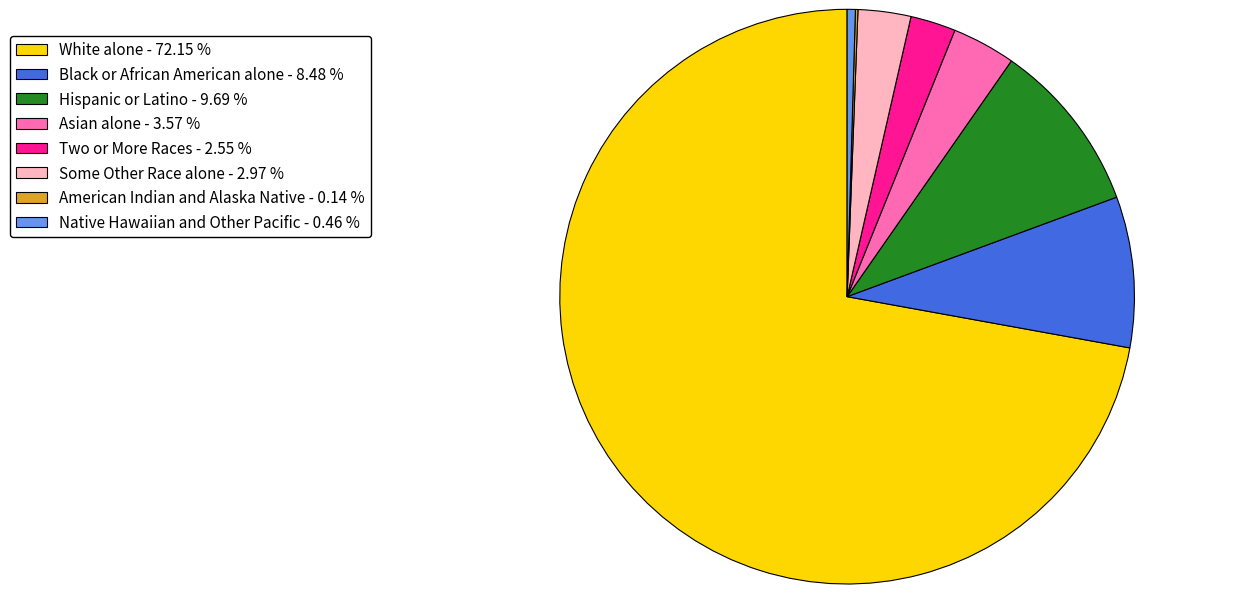

Which slice represents more than half of the pie?

White alone